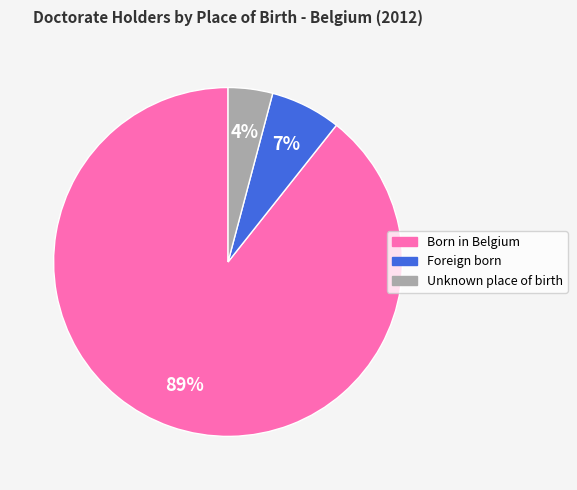

Rank the categories by value from highest to lowest.

Born in Belgium, Foreign born, Unknown place of birth